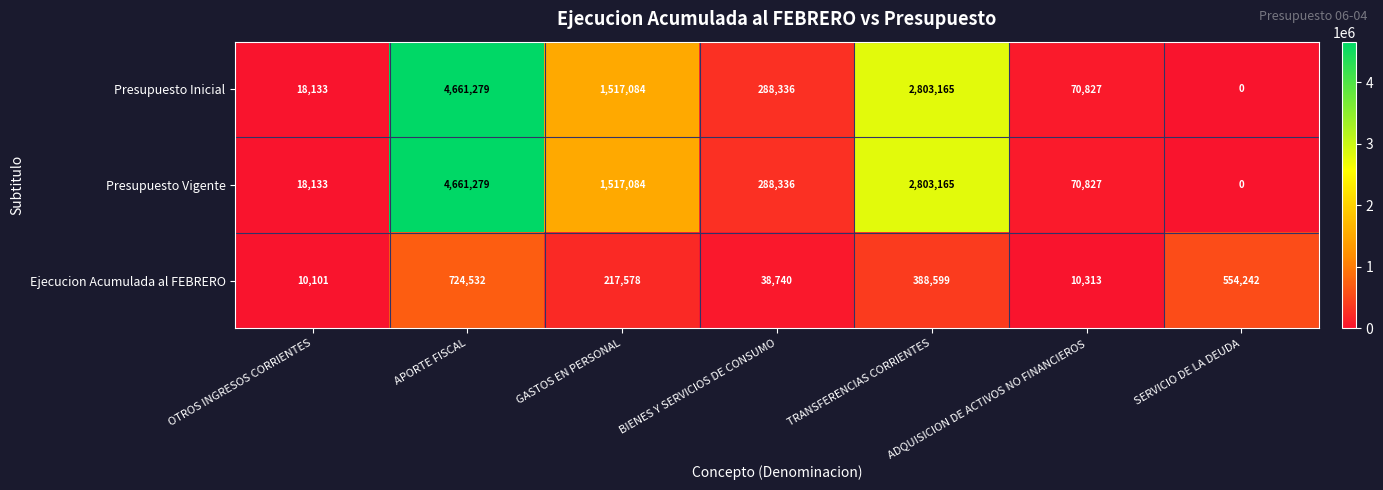

What is the difference between the highest and lowest values at TRANSFERENCIAS CORRIENTES?

2414566